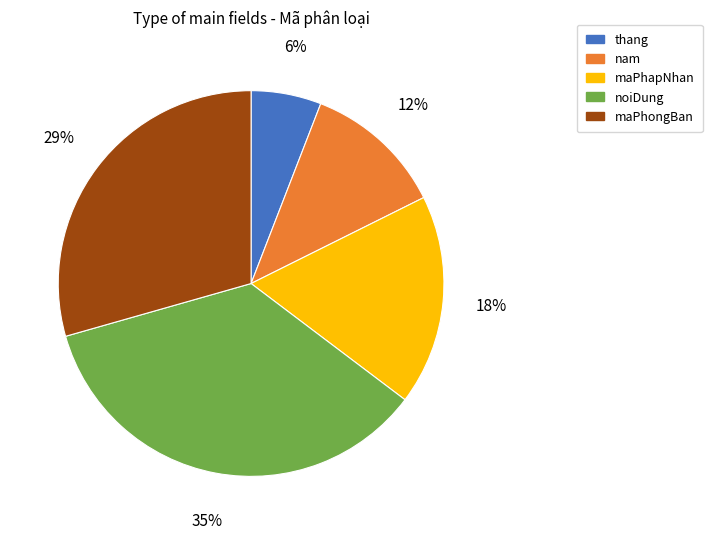

What is the ratio of the value at thang to the value at nam?

0.5